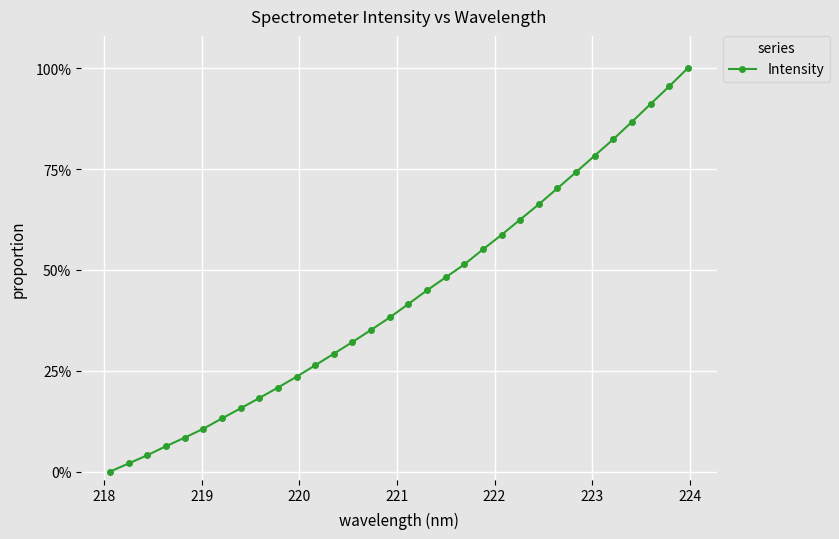

What is the value of the 4th point from the left?

0.1